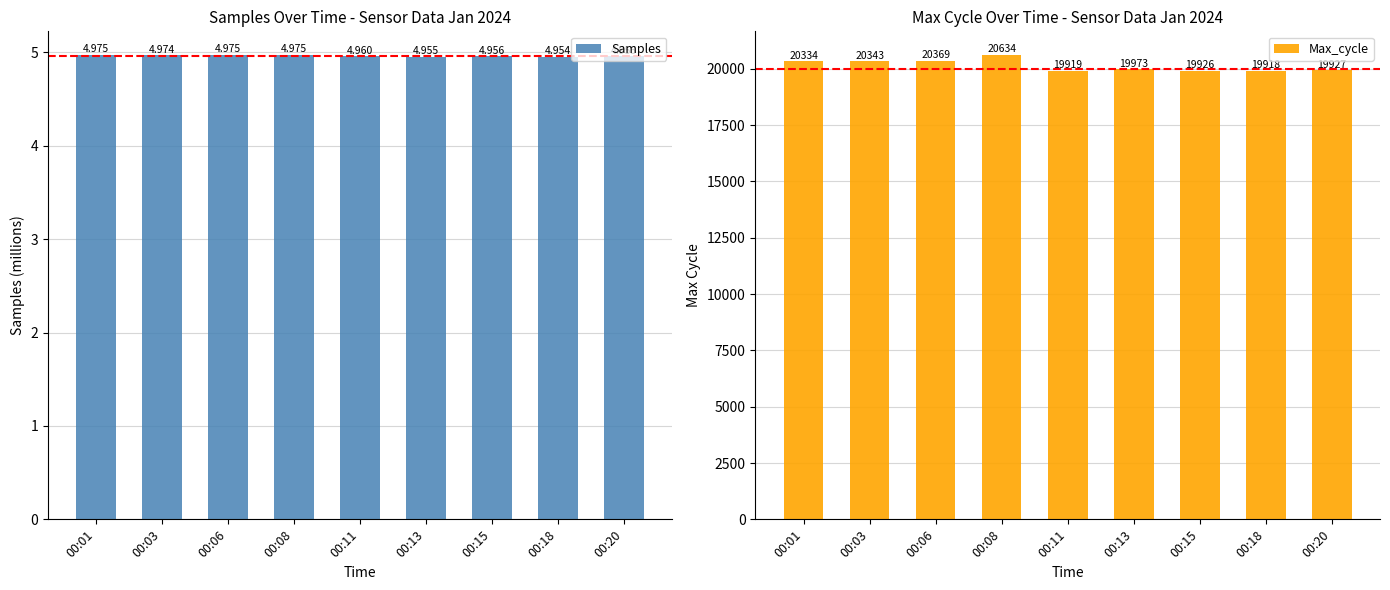

How many bars are there in total?

18